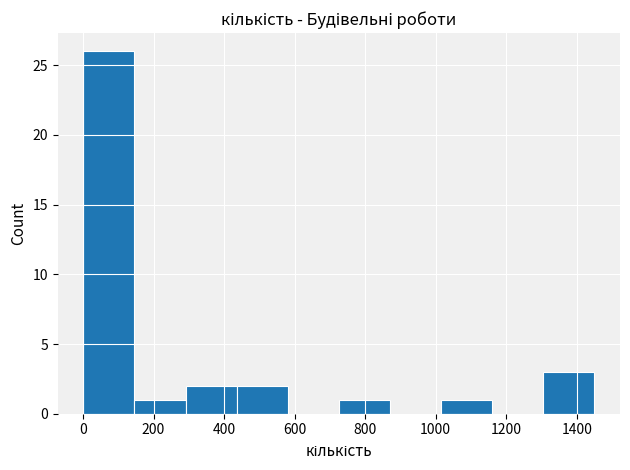

Which range on the x-axis has the tallest bar?

0 to 140